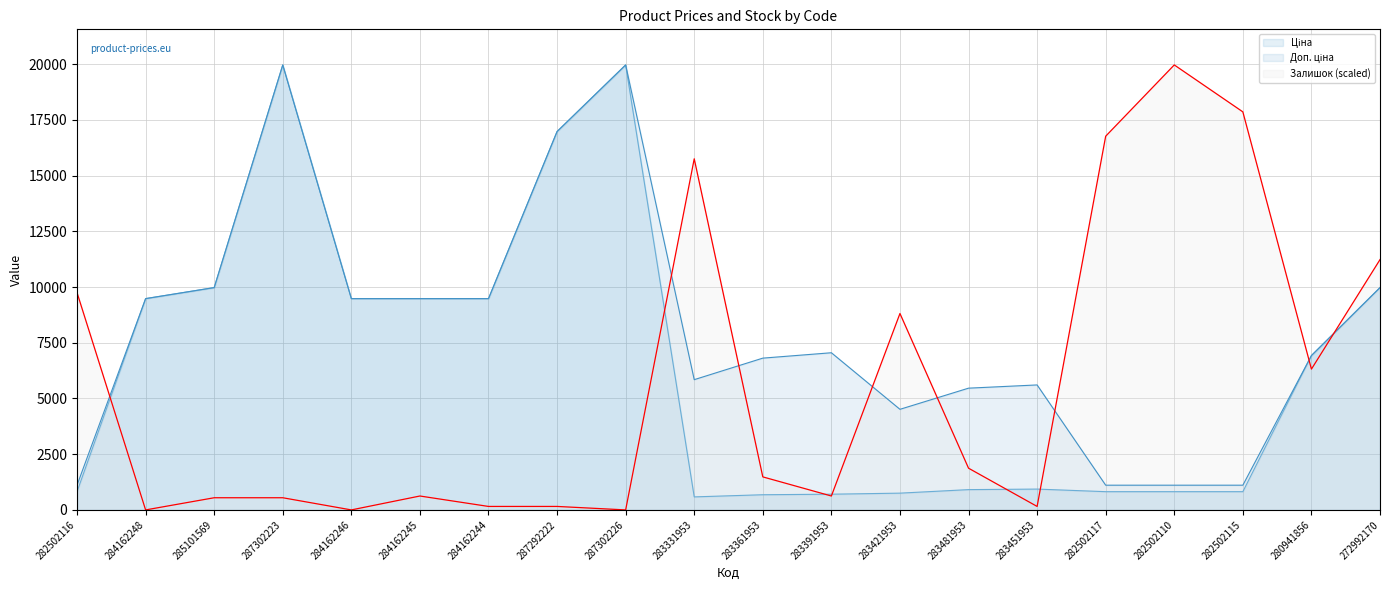

At which label is Доп. ціна closest to 10536?

285101569